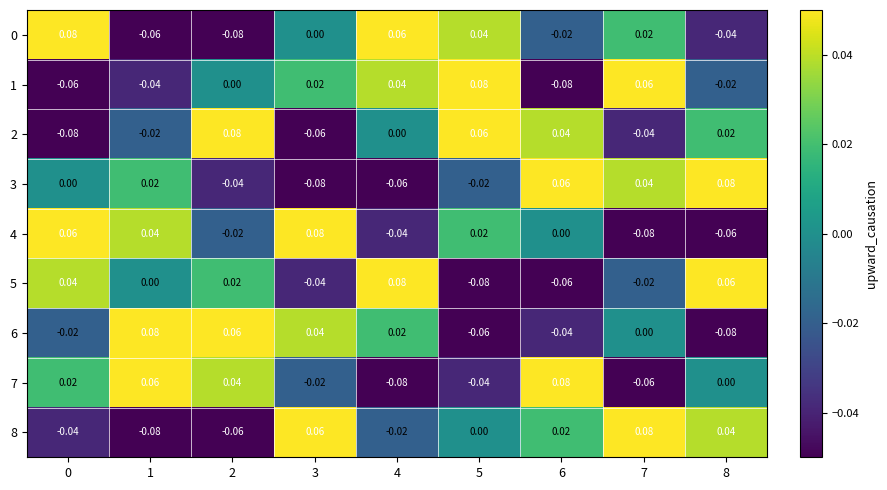

Is the value of 2 at 8 greater than the value of 0 at 2?

Yes